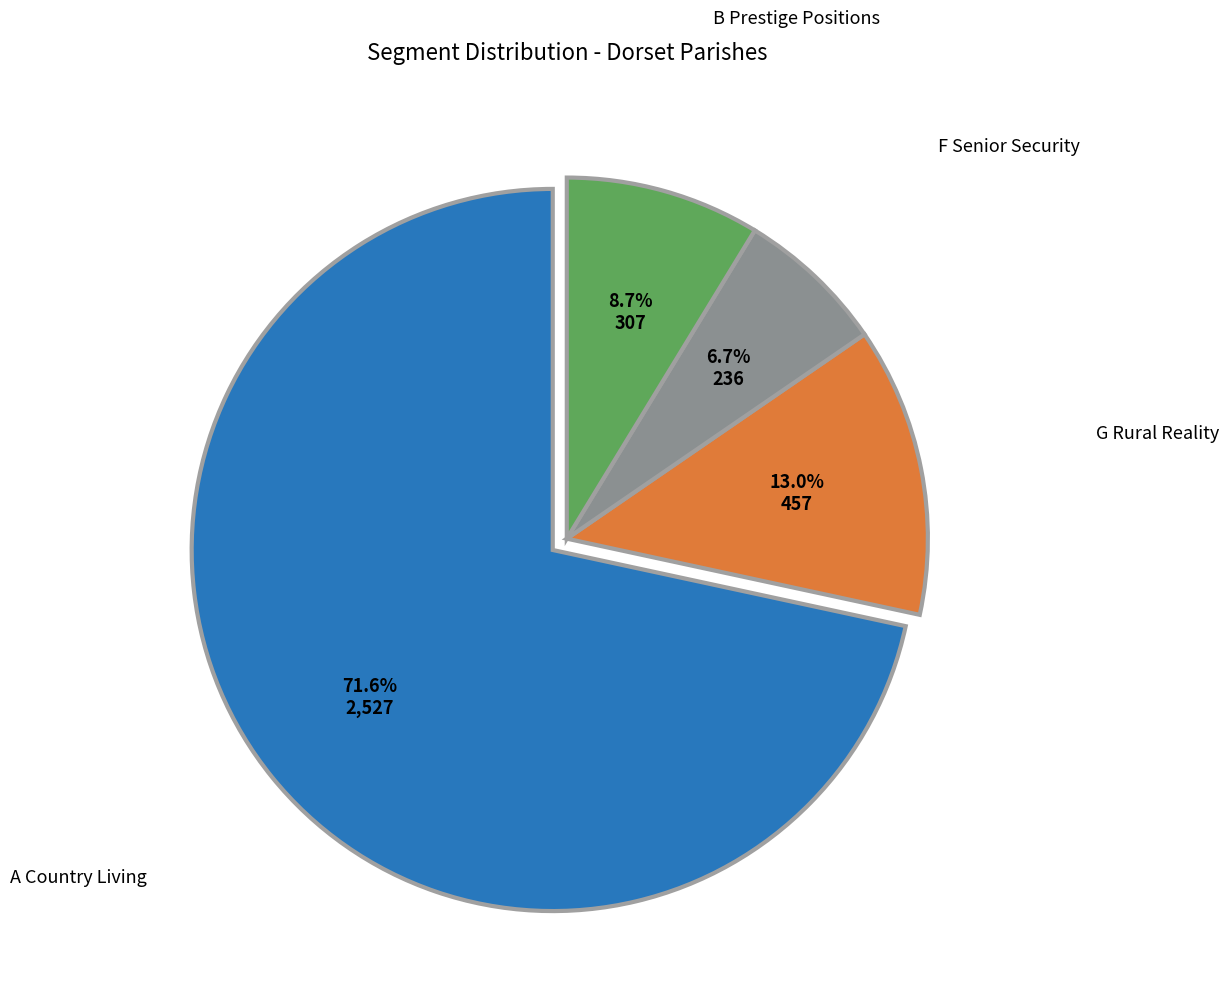

Does B Prestige Positions account for over 50% of the chart?

No